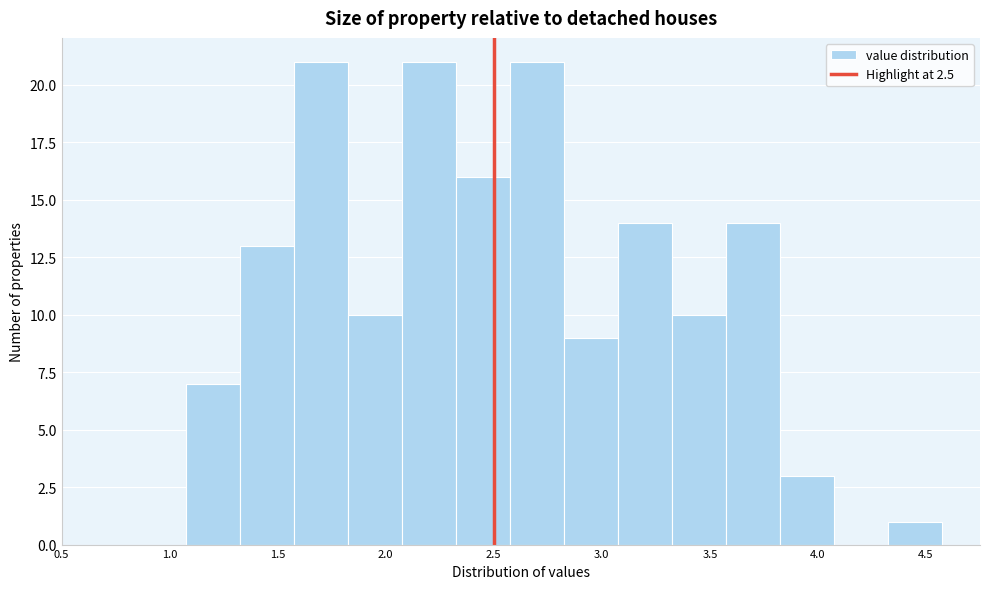

Reading left to right, transcribe this chart: for each bar, give the range it covers on the x-axis and its height. Neither the bar edges nor the heights are printed on the chart, so give them approximately, as read against the axes.

1.075 to 1.325: 7
1.325 to 1.575: 13
1.575 to 1.825: 21
1.825 to 2.075: 10
2.075 to 2.325: 21
2.325 to 2.575: 16
2.575 to 2.825: 21
2.825 to 3.075: 9
3.075 to 3.325: 14
3.325 to 3.575: 10
3.575 to 3.825: 14
3.825 to 4.075: 3
4.075 to 4.325: 0
4.325 to 4.575: 1